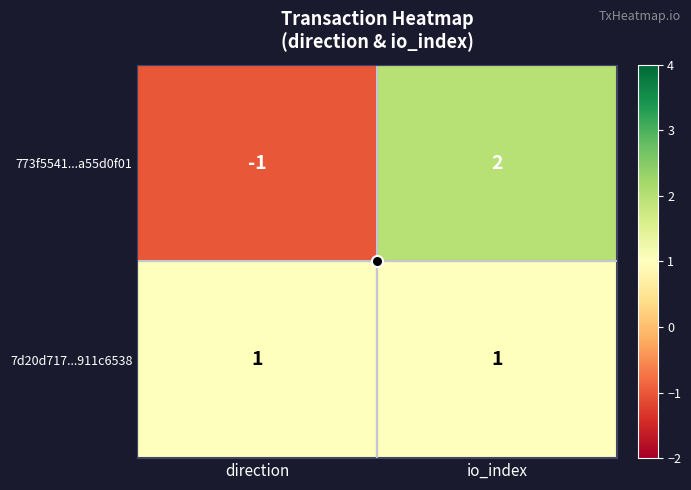

Where is 773f5541...a55d0f01 nearest to the value 0?

direction